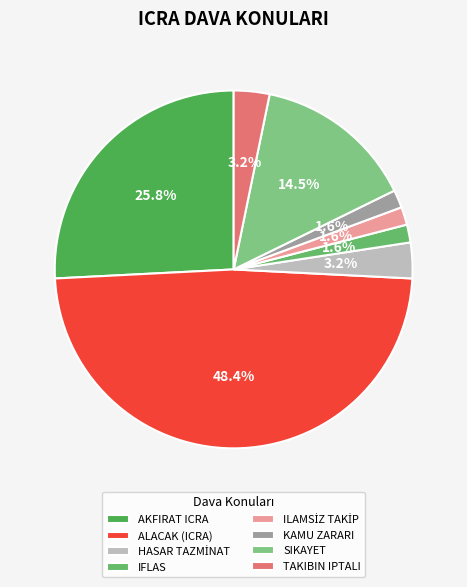

To the nearest percent, what is the difference between the KAMU ZARARI and ALACAK (ICRA) slice percentages?

47%